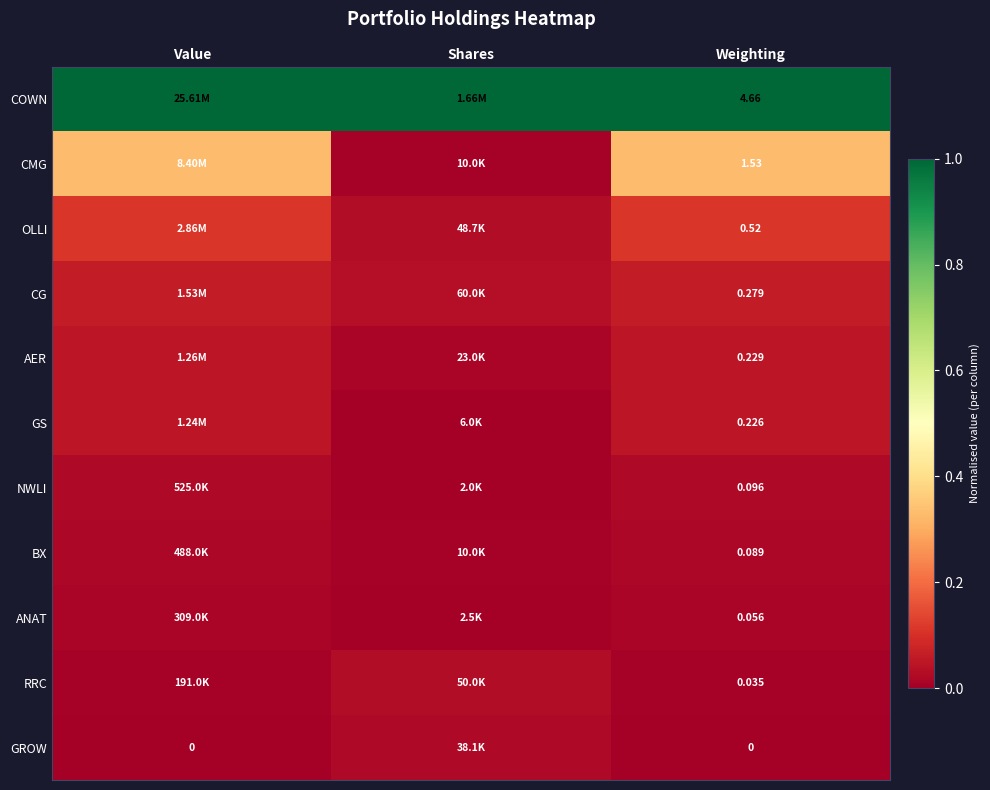

Rank the series at Weighting from highest to lowest value.

COWN, CMG, OLLI, CG, AER, GS, NWLI, BX, ANAT, RRC, GROW